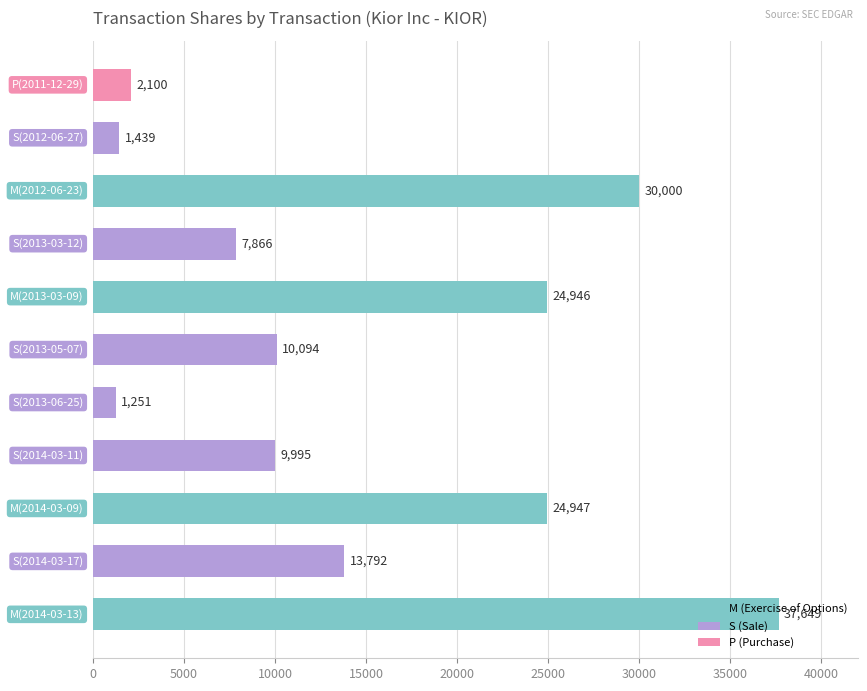

How many bars are there in total?

11